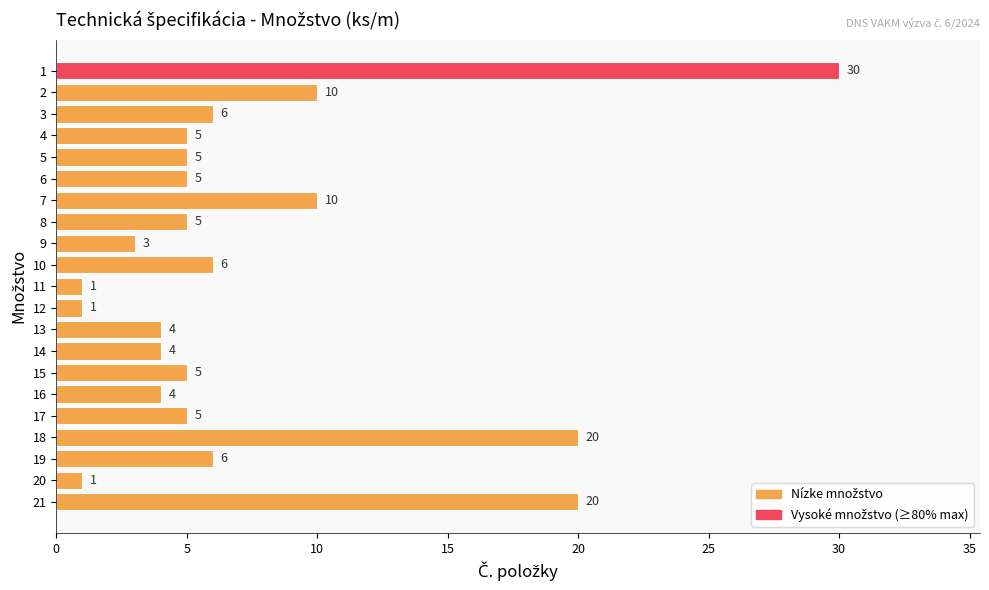

How many data points does each series have?

21